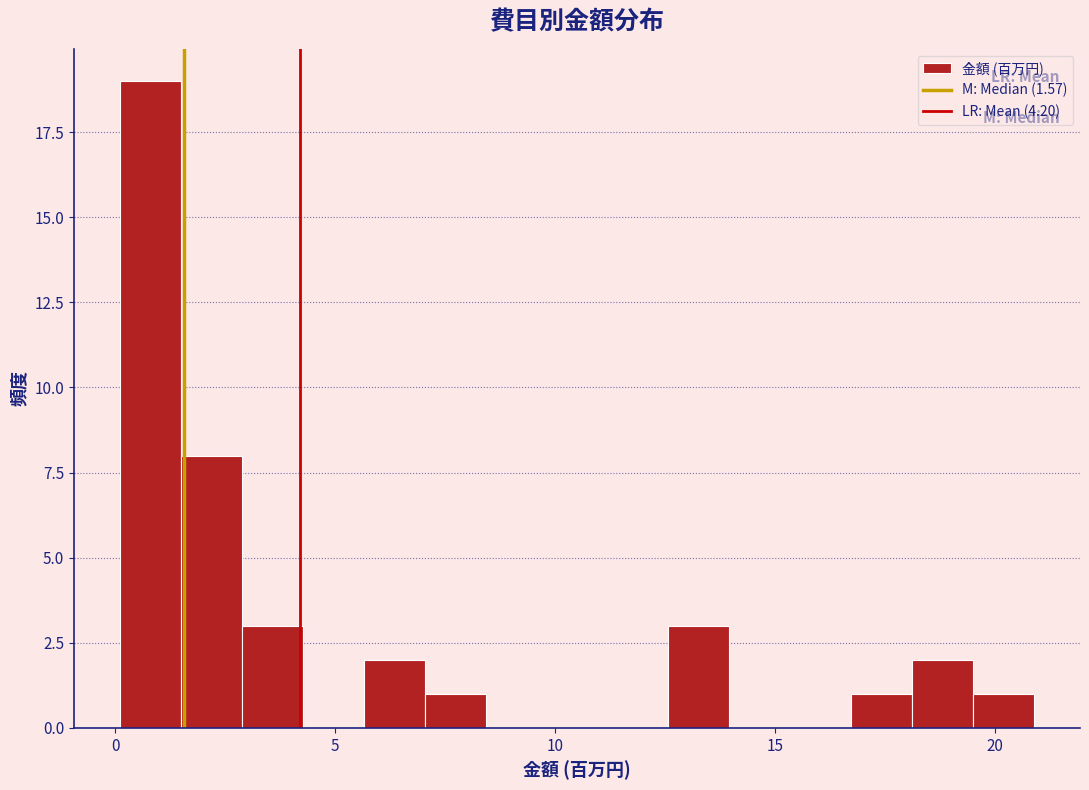

Read against the x-axis, roughly where is the centre of the tallest bar?

1.0